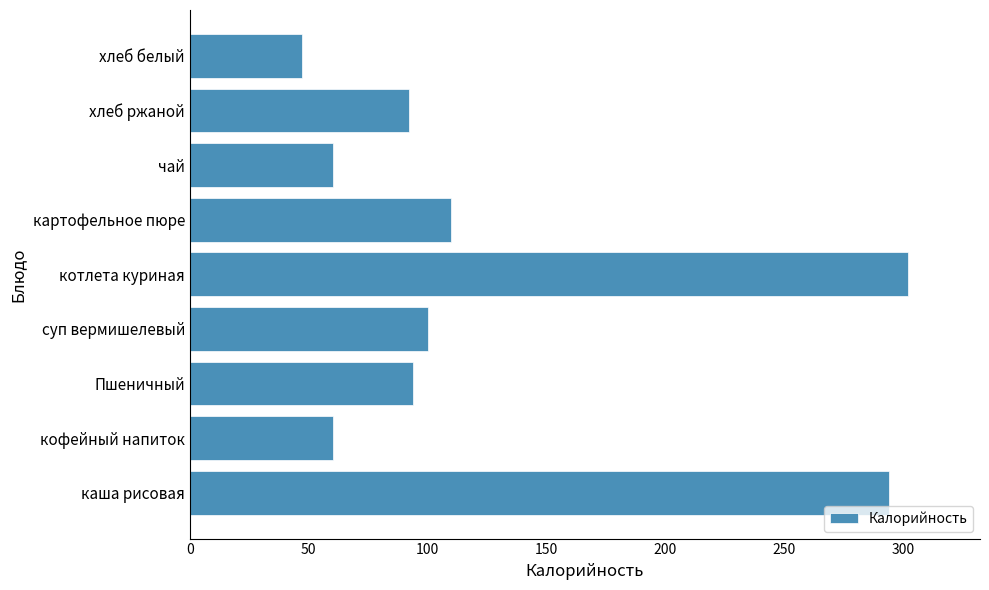

What is the difference between the values at каша рисовая and суп вермишелевый?

194